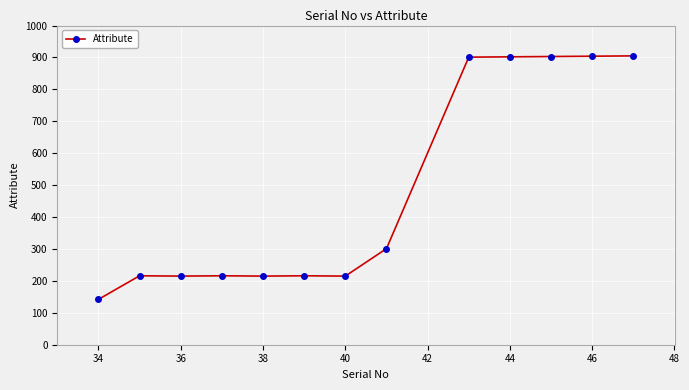

True or false: there are more than 0 points higher than both neighbors.

True